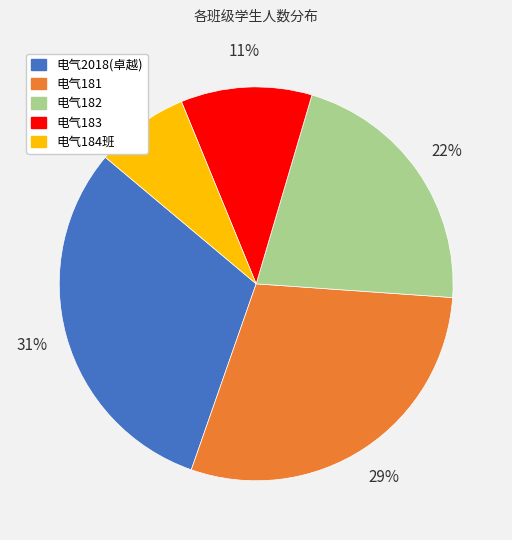

The 电气183 slice represents 11% of the pie. True or false?

True